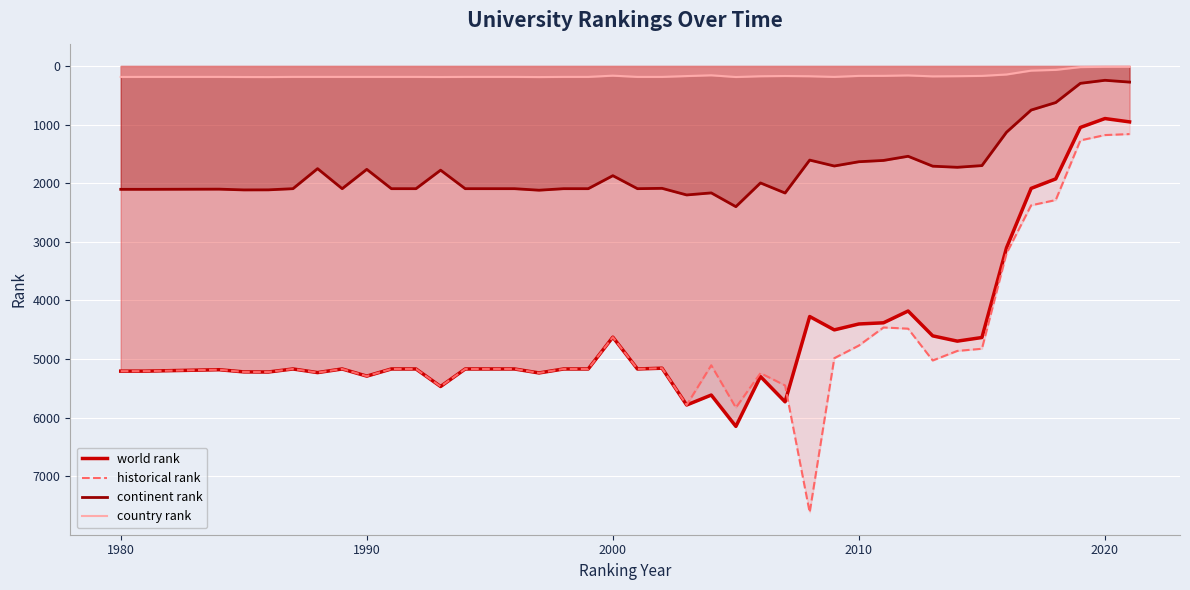

True or false: world rank and historical rank cross at least once.

True